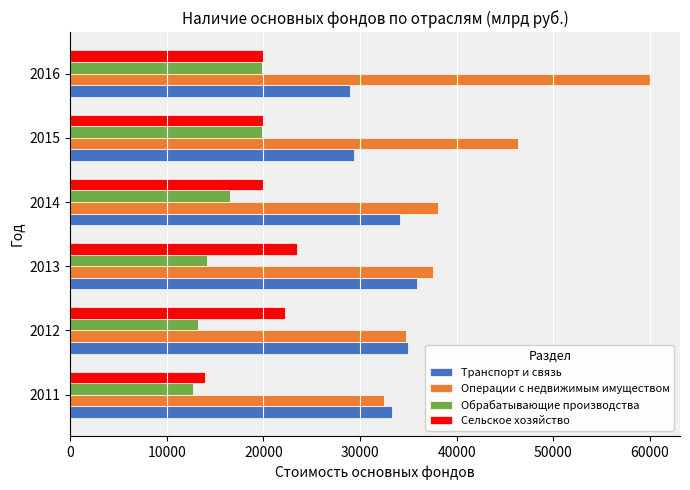

True or false: Операции с недвижимым имуществом has a value of 60117 at 2016.

True